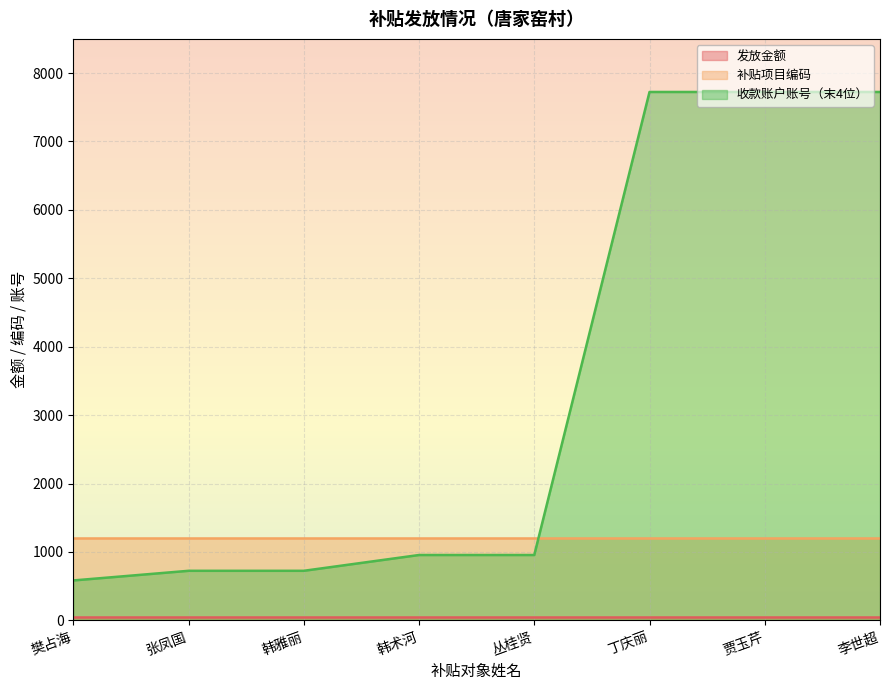

List the labels in order of 收款账户账号（末4位） value, largest first.

丁庆丽, 贾玉芹, 李世超, 韩术河, 丛桂贤, 张凤国, 韩雅丽, 樊占海